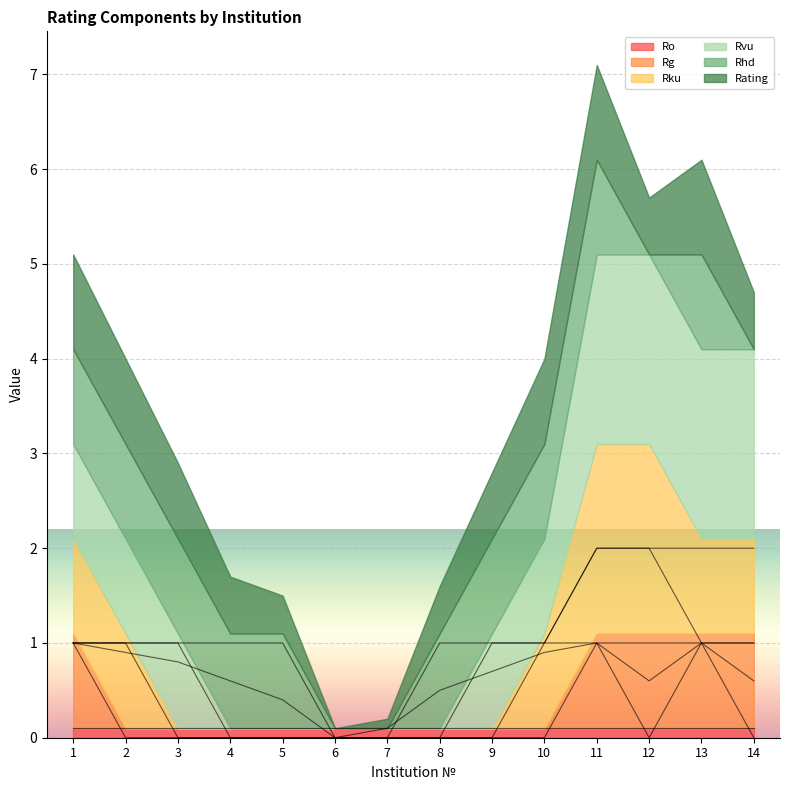

Which series has the largest total across all categories?

Rvu